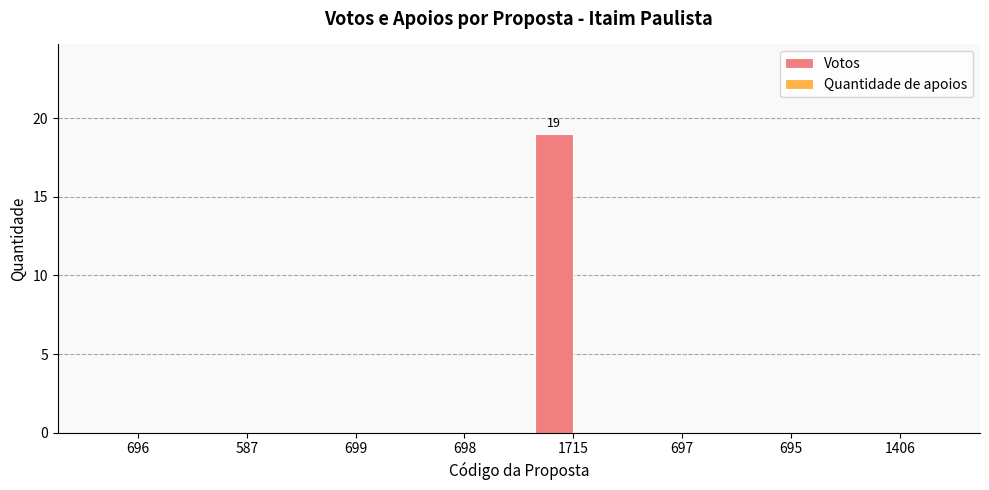

The value at 697 is 7. True or false?

False